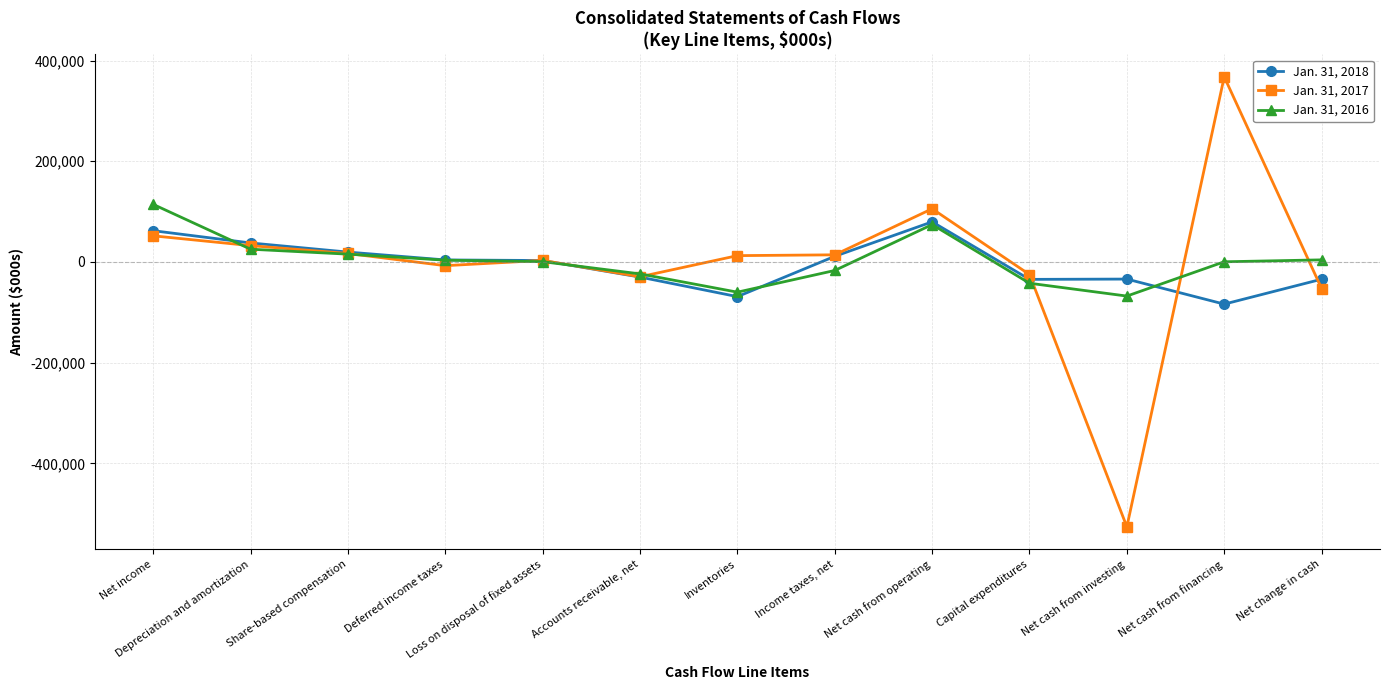

True or false: Jan. 31, 2016 has a value of 34068 at Net income.

False